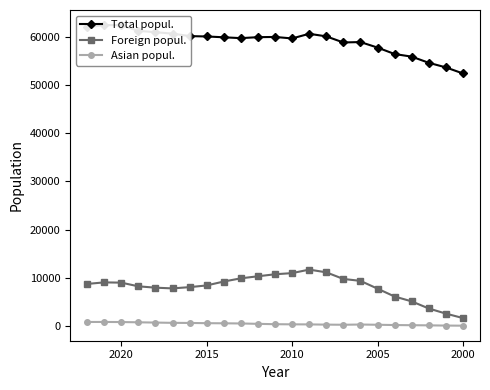

What is the sum of all Foreign popul. values?

186915